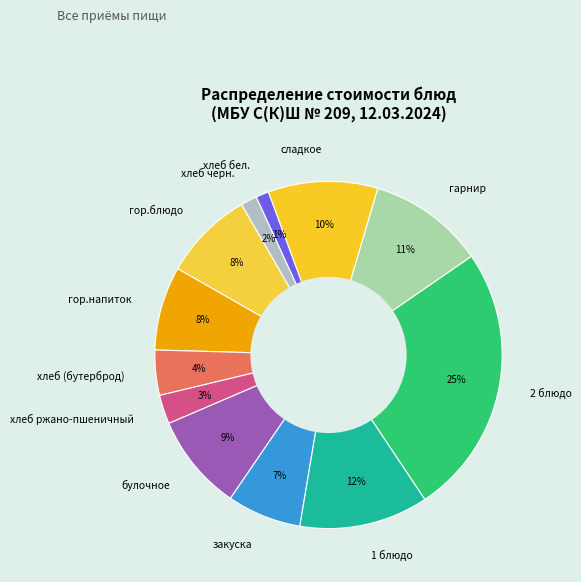

Does сладкое account for over 50% of the chart?

No